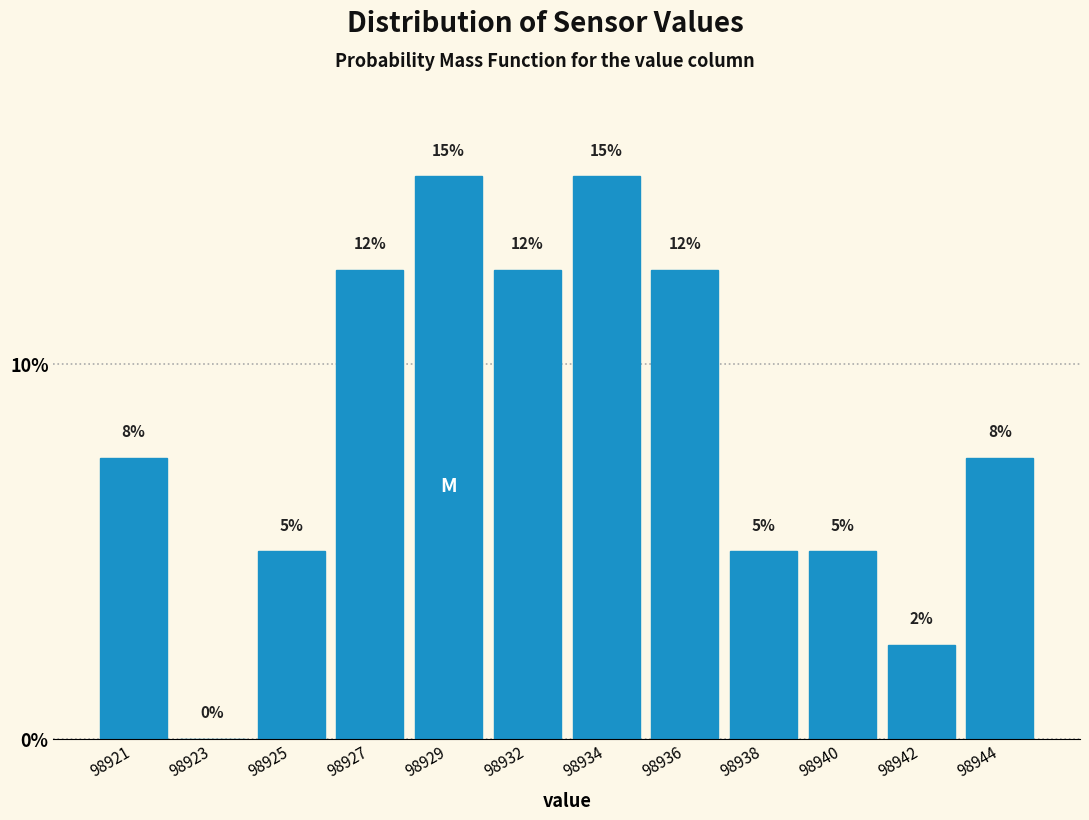

What is the sum of the values at 98925 and 98940?

10.0